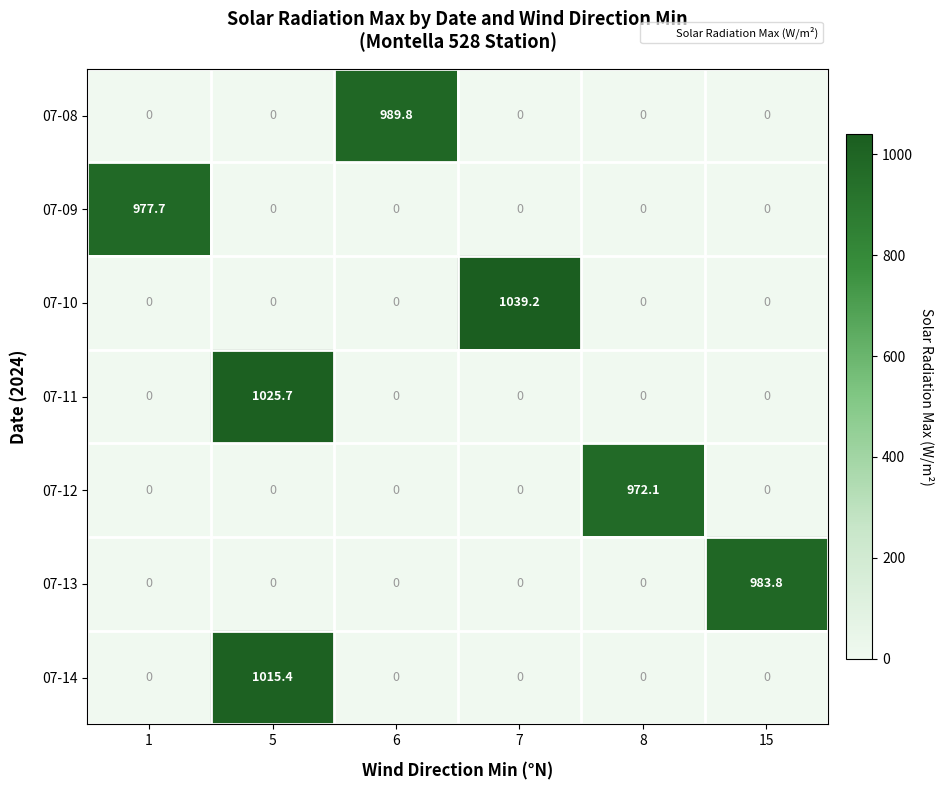

What is the total value across all series at 7?

1039.2